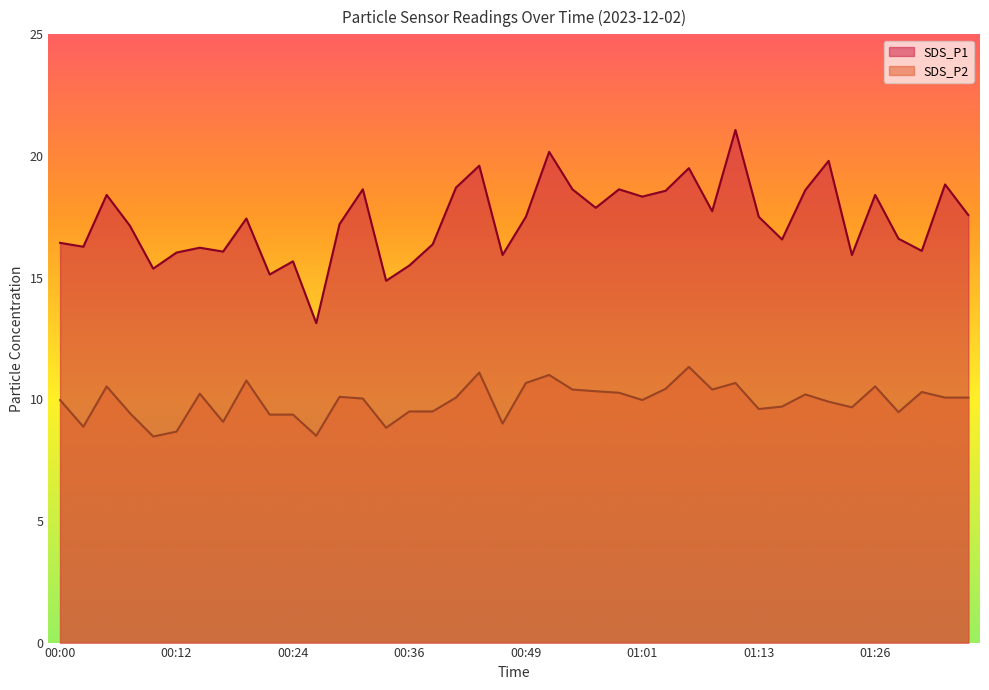

Between 00:39 and 00:02, which is larger?

00:39